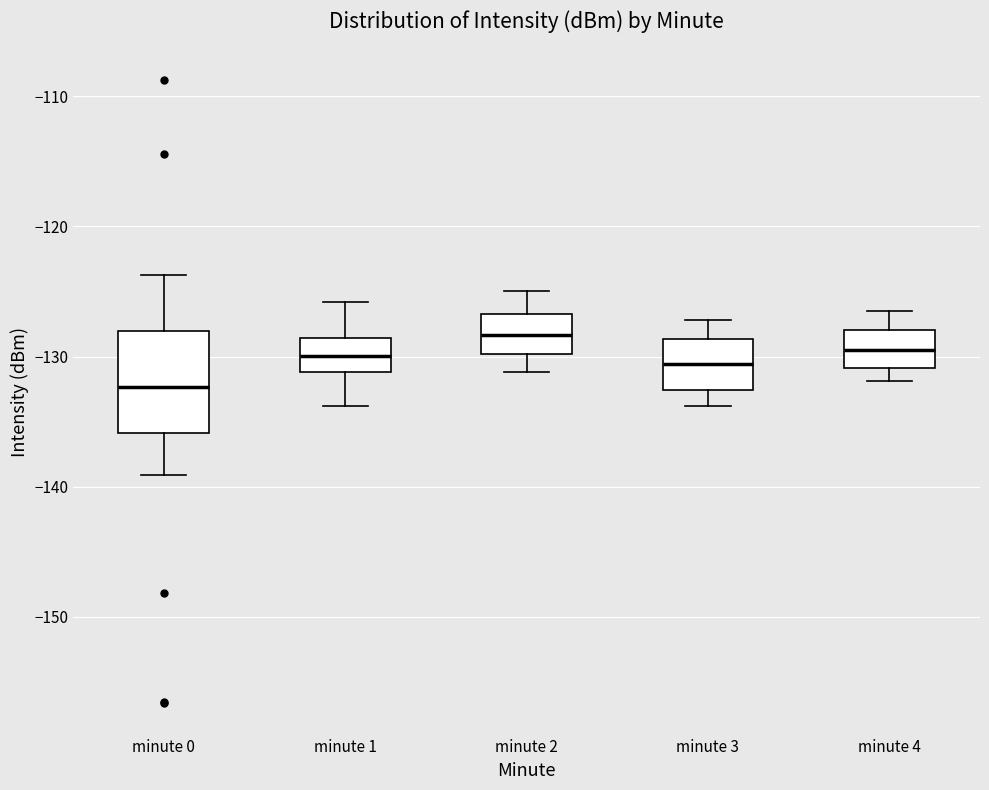

Reading left to right, read every box against the y-axis: the position of its median line, the range the box covers, and the ends of its whiskers. The values are not printed on the chart, so give them approximately, as read against the axis.

minute 0: median -132, box -136 to -128, whiskers -139 to -124
minute 1: median -130, box -131 to -129, whiskers -134 to -126
minute 2: median -128, box -130 to -127, whiskers -131 to -125
minute 3: median -131, box -133 to -129, whiskers -134 to -127
minute 4: median -129, box -131 to -128, whiskers -132 to -126